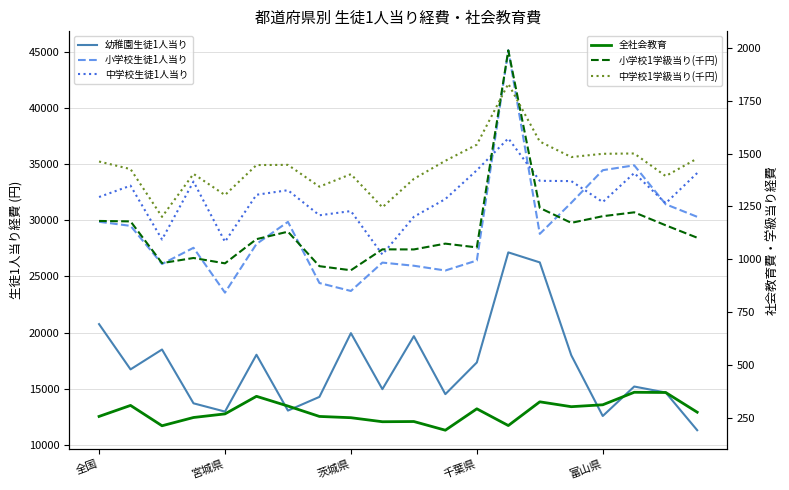

True or false: 小学校生徒1人当り and 中学校1学級当り(千円) cross at least once.

False